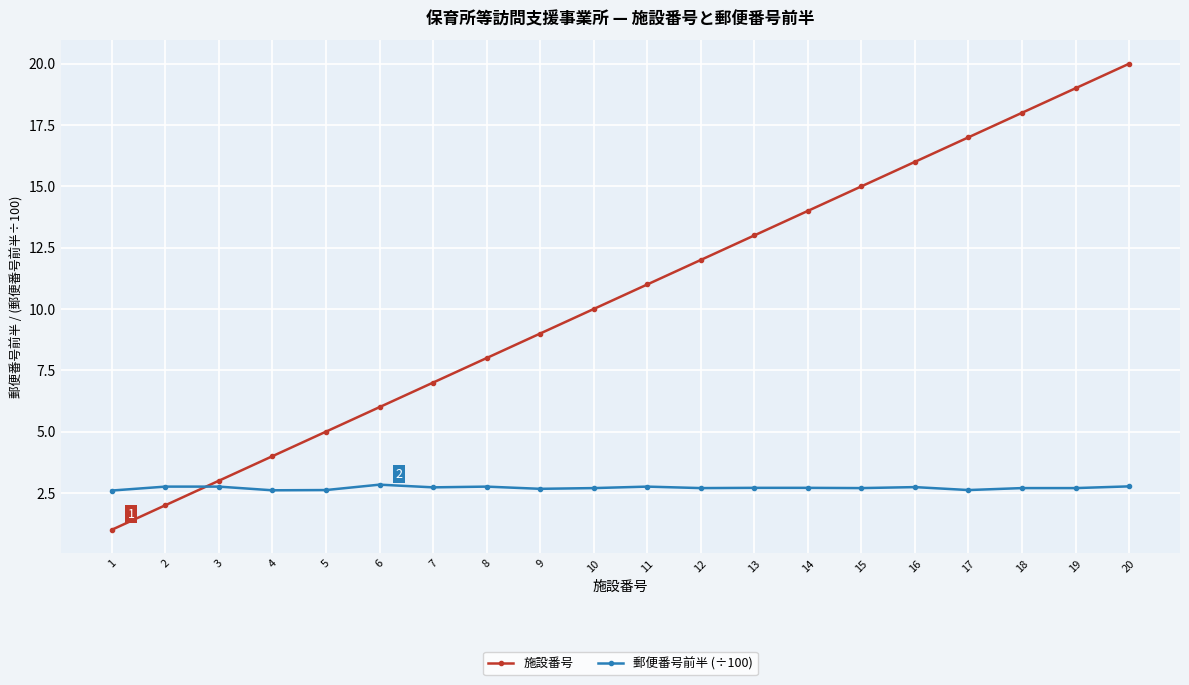

What is the value of the 施設番号 point at the 7th from the left?

7.0